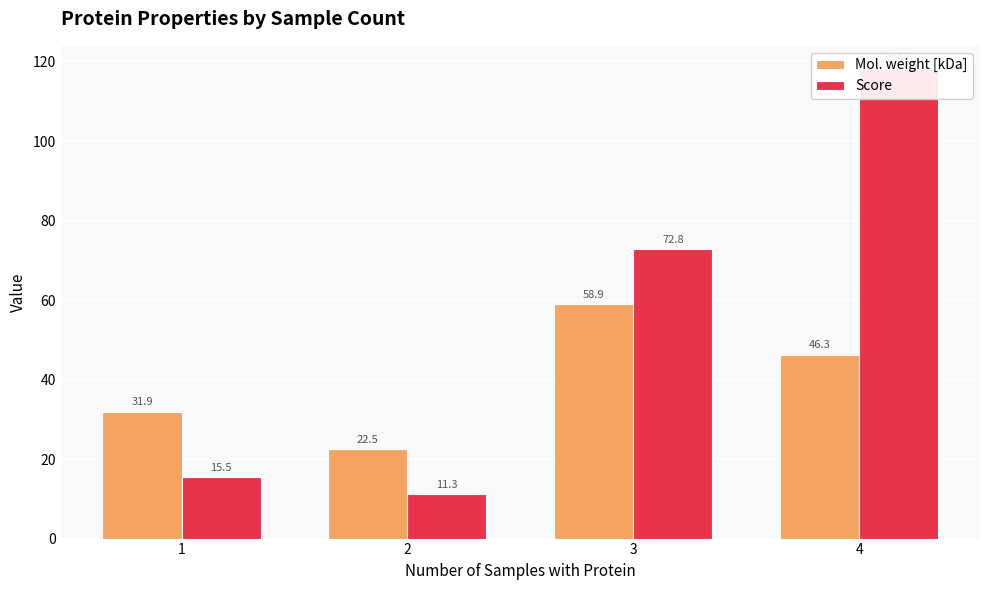

What is the value of the Mol. weight [kDa] bar at the 2nd from the left?

22.5